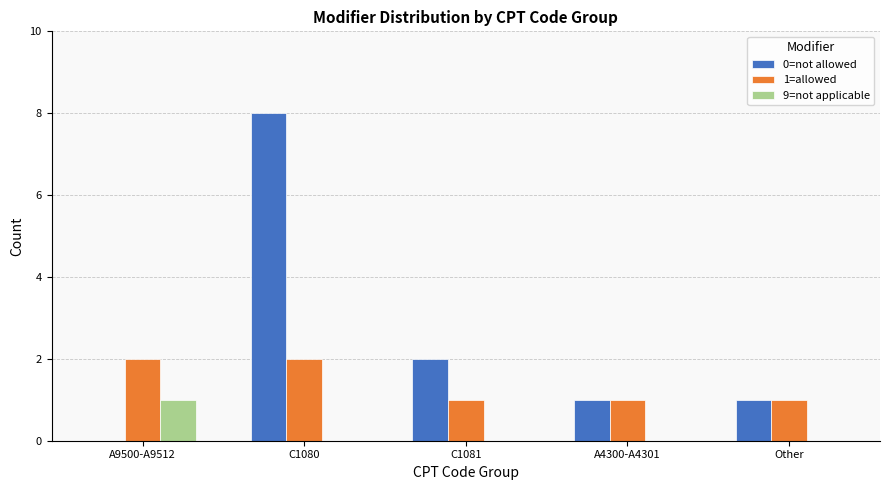

Which series changed the most between C1080 and Other?

0=not allowed